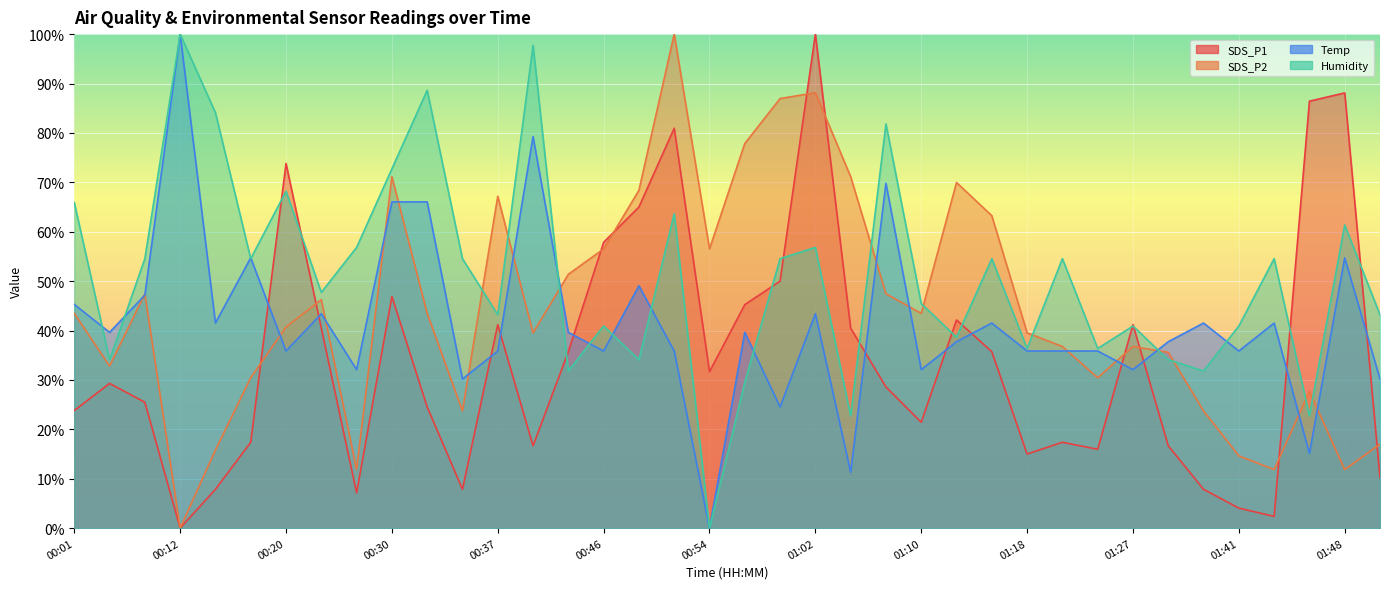

Where do Temp and SDS_P2 first cross each other?

00:04 and 00:06